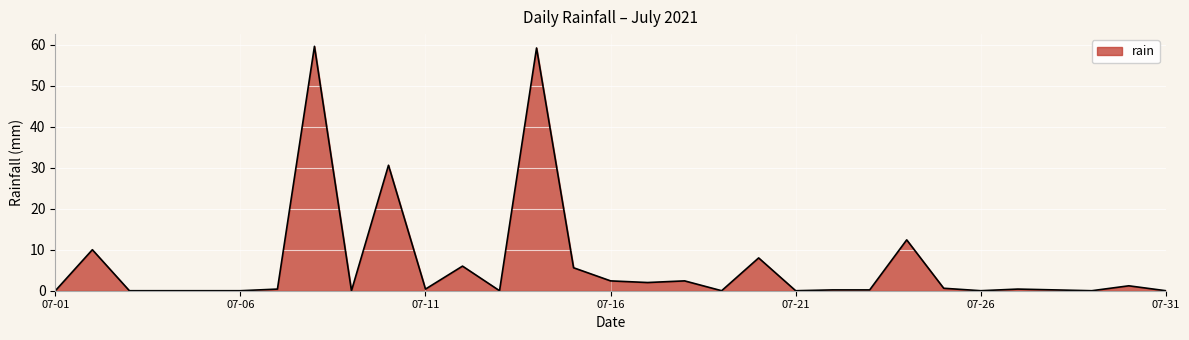

What is the maximum value shown in the chart?

59.6